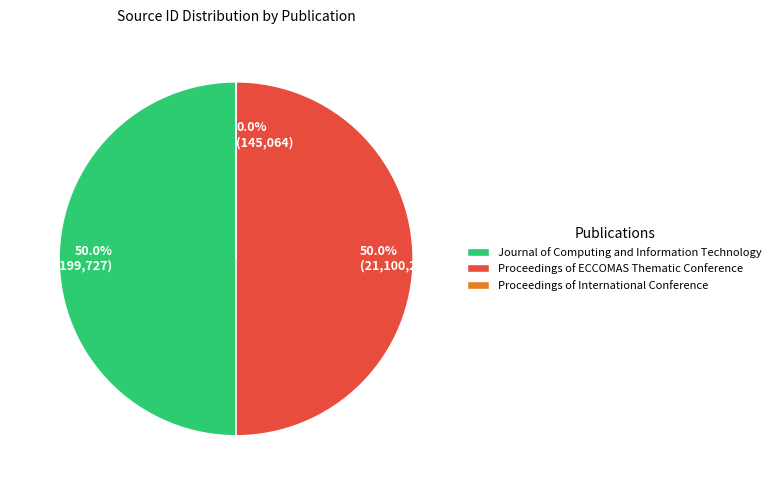

To the nearest percent, what is the difference between the largest and smallest slice percentages?

50%